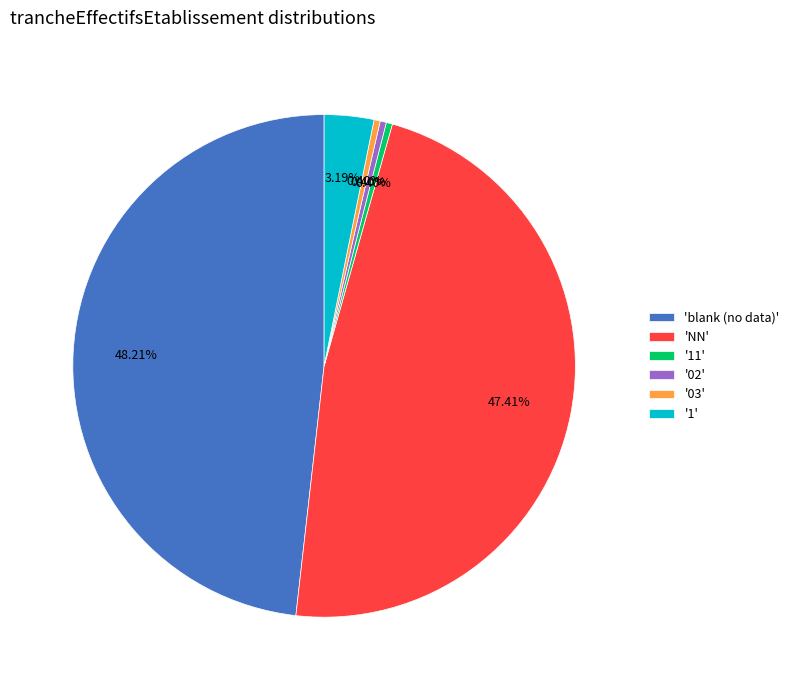

Combined, do 'NN' and '11' account for over 50%?

No